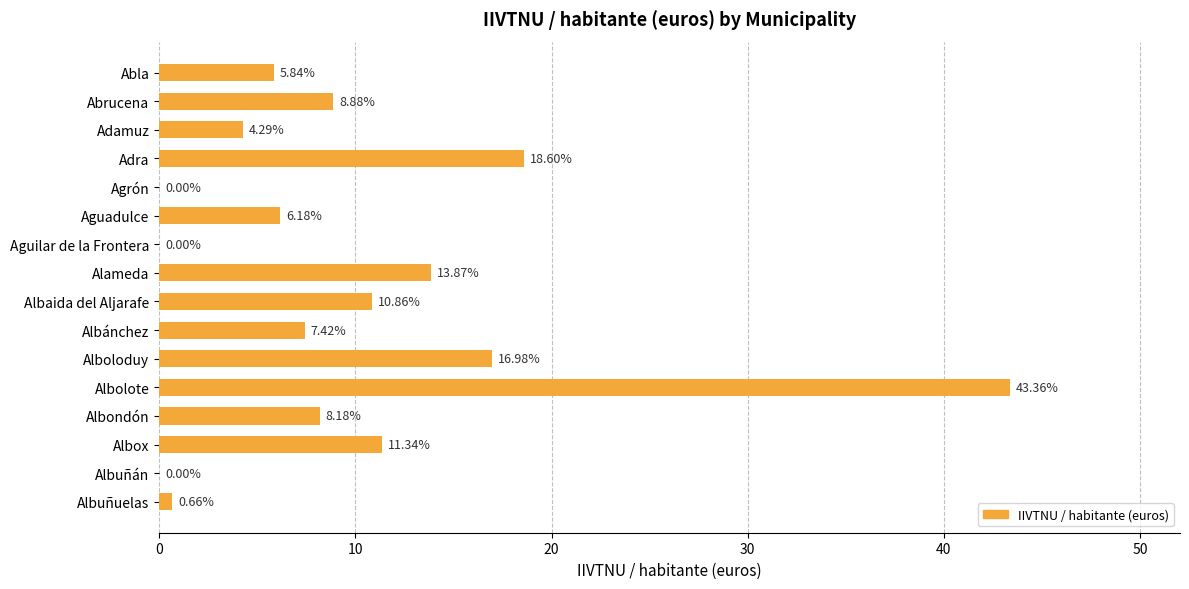

Where is the data nearest to the value 21?

Adra